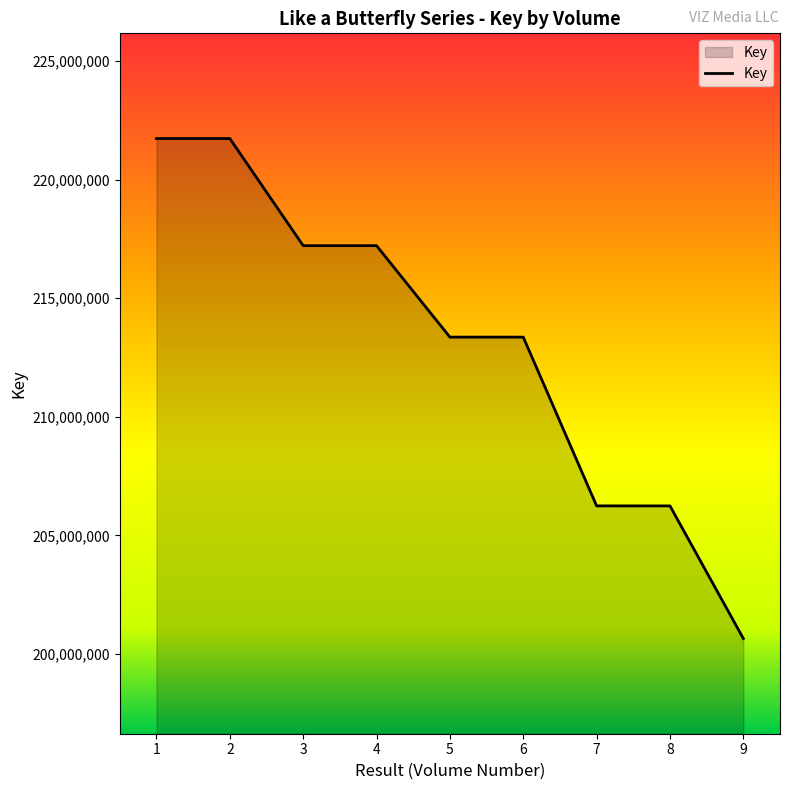

At which label is the value closest to 211194223?

6